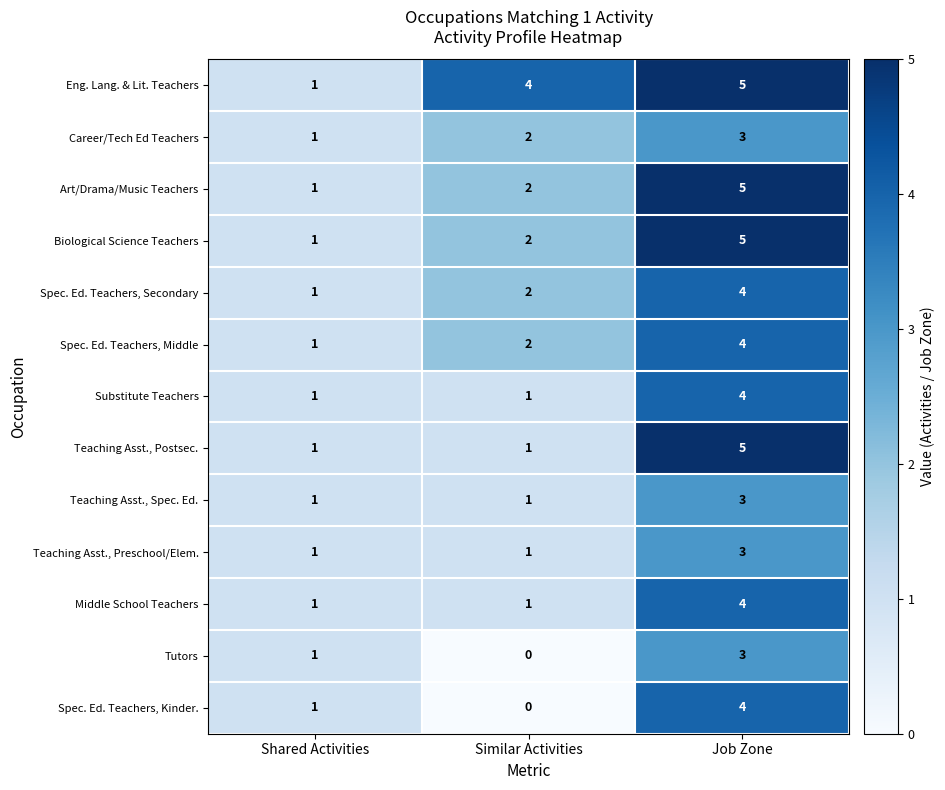

What is the difference between the highest and lowest values at Similar Activities?

4